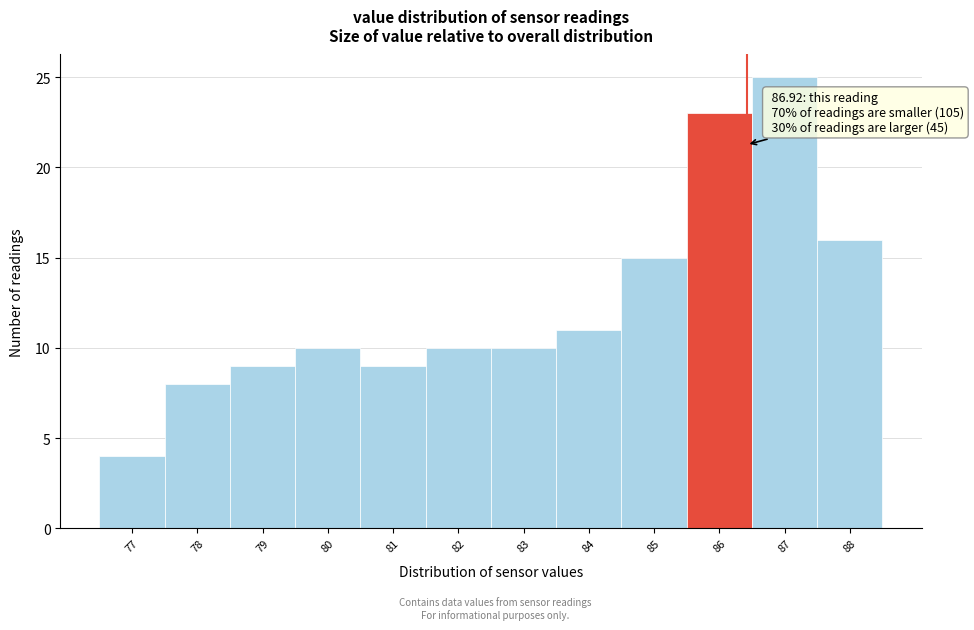

Reading left to right, what are all the values shown in this chart?

77=4	78=8	79=9	80=10	81=9	82=10	83=10	84=11	85=15	86=23	87=25	88=16